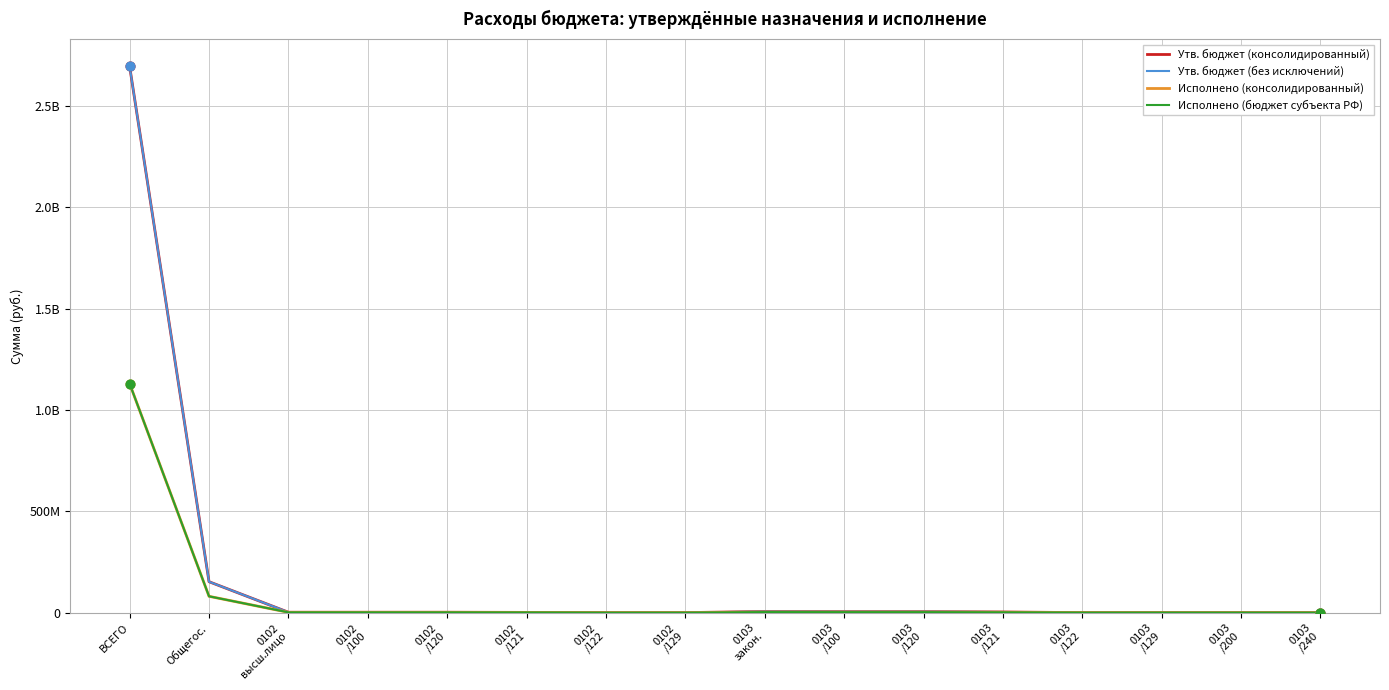

Is the value of Утв. бюджет (без исключений) at 0103
/100 greater than the value of Исполнено (бюджет субъекта РФ) at ВСЕГО?

No